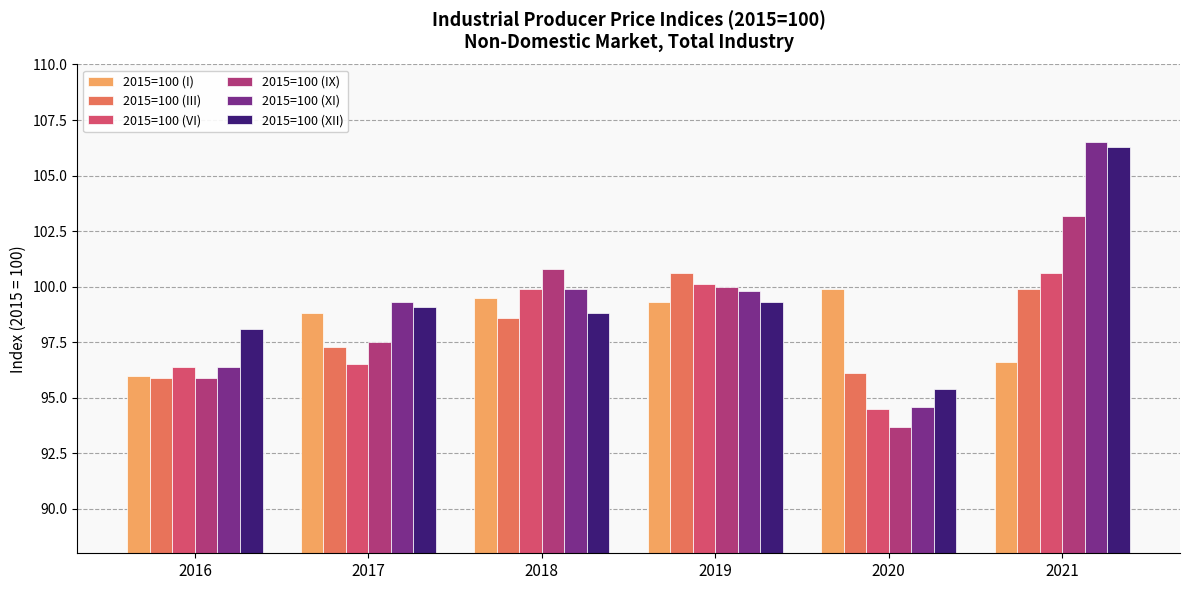

The 2015=100 (IX) series shows 95.9 at 2016. True or false?

True